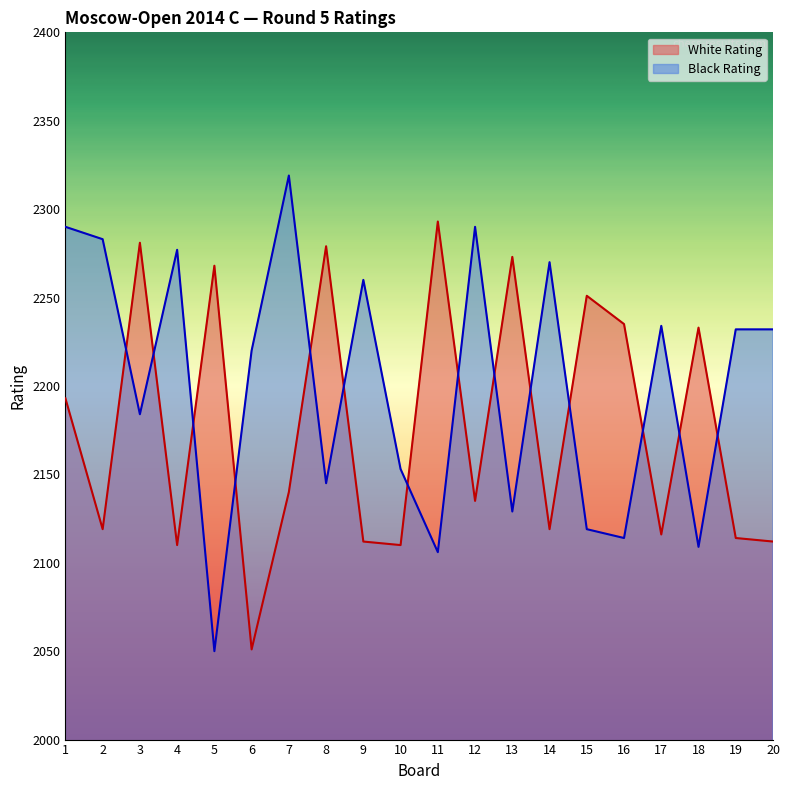

List the labels in order of White Rating value, largest first.

11, 3, 8, 13, 5, 15, 16, 18, 1, 7, 12, 2, 14, 17, 19, 9, 20, 4, 10, 6